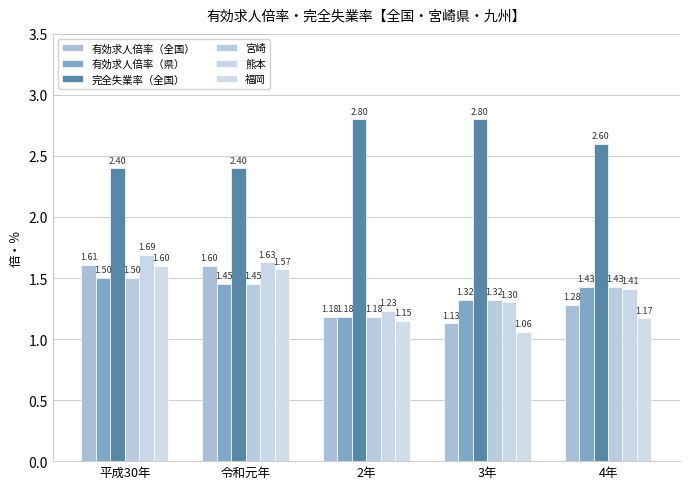

What is the total value across all series at 4年?

9.3